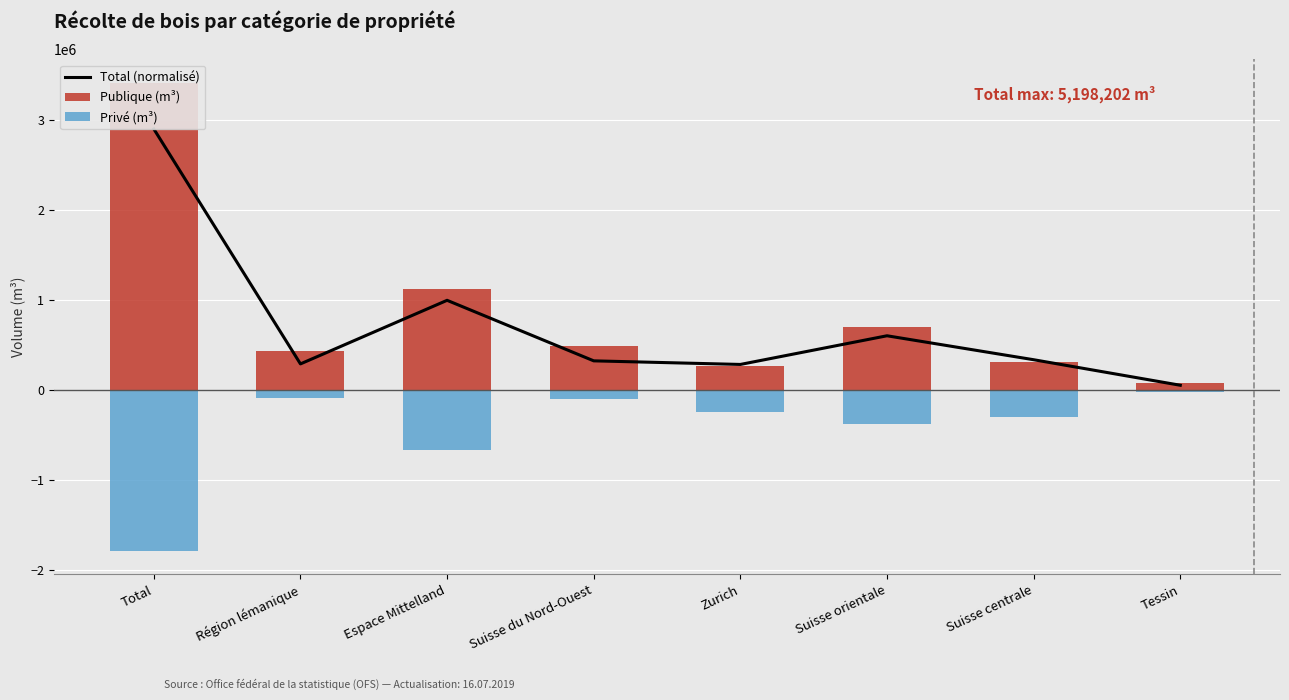

Where is Total (normalisé) nearest to the value 1478791?

Espace Mittelland